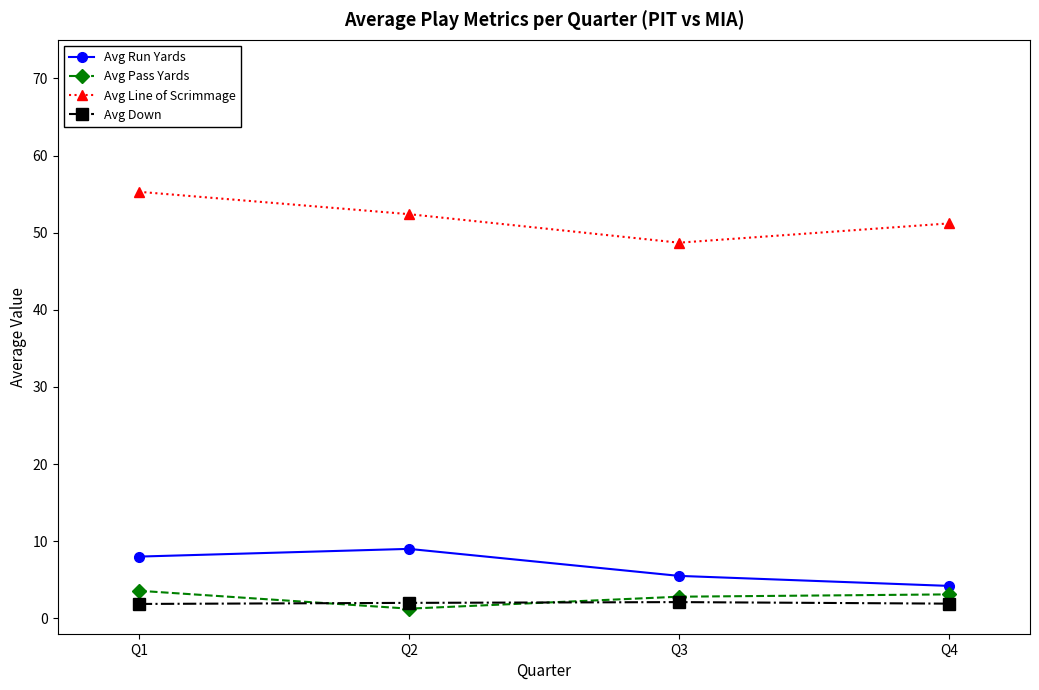

True or false: Avg Run Yards has more than 2 interior local peaks.

False